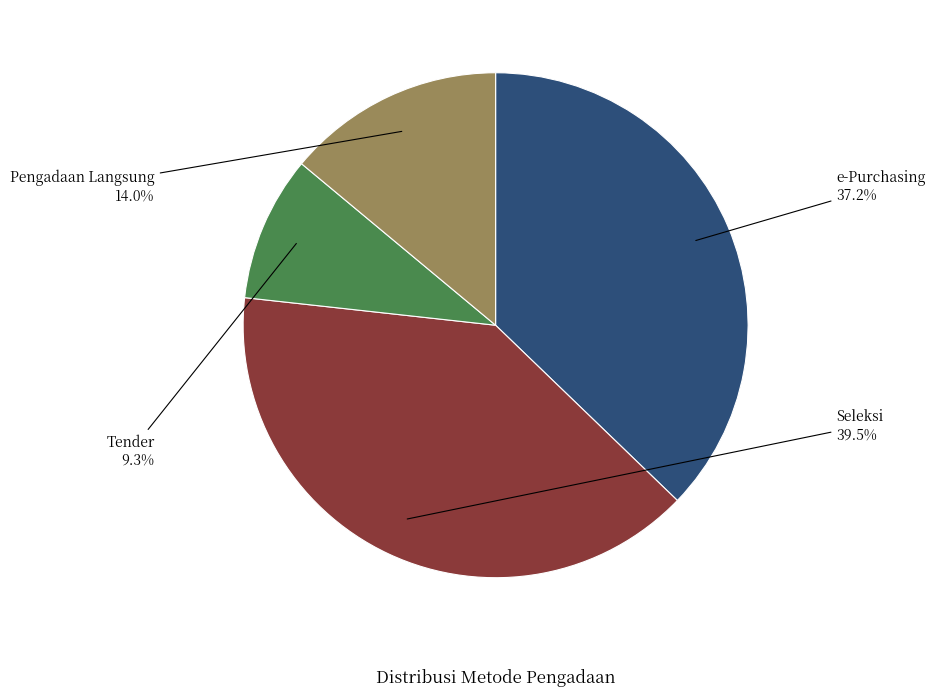

Rank the categories by value from lowest to highest.

Tender, Pengadaan Langsung, e-Purchasing, Seleksi